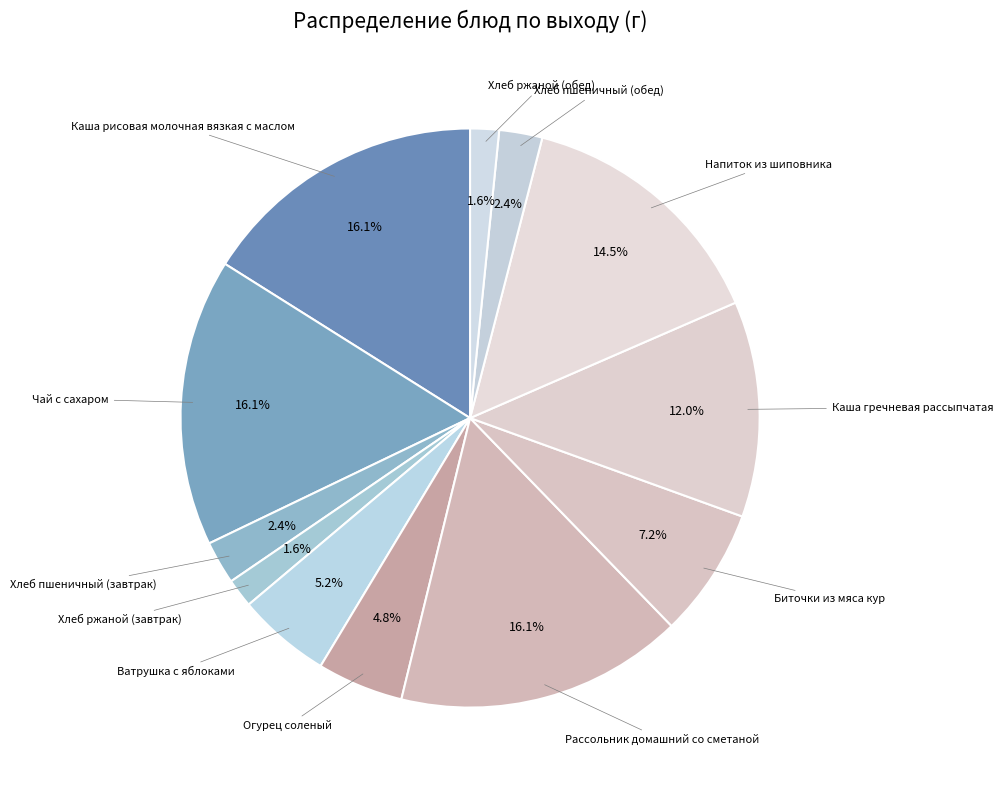

What is the smallest slice in the pie chart?

Хлеб ржаной (завтрак)